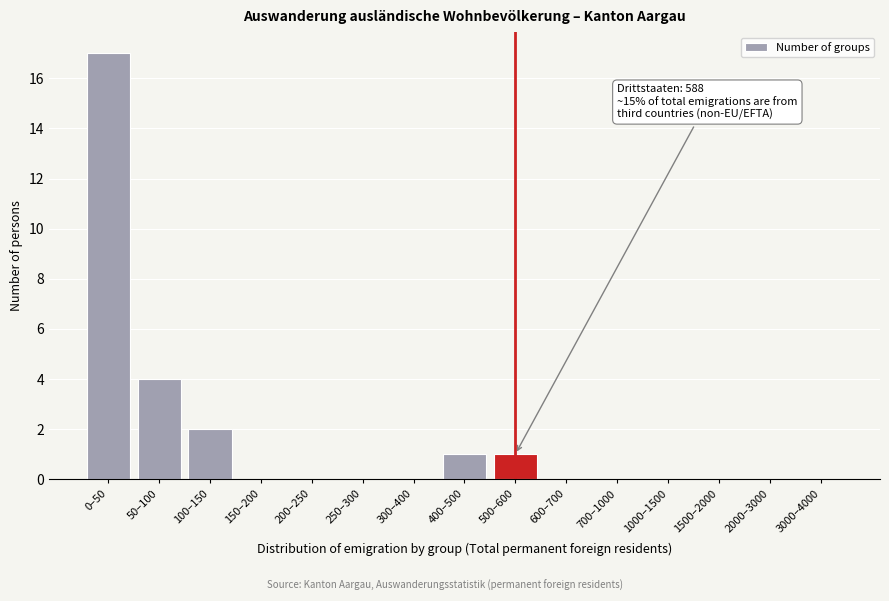

Reading left to right, what are all the values shown in this chart?

0–50=17	50–100=4	100–150=2	150–200=0	200–250=0	250–300=0	300–400=0	400–500=1	500–600=1	600–700=0	700–1000=0	1000–1500=0	1500–2000=0	2000–3000=0	3000–4000=0